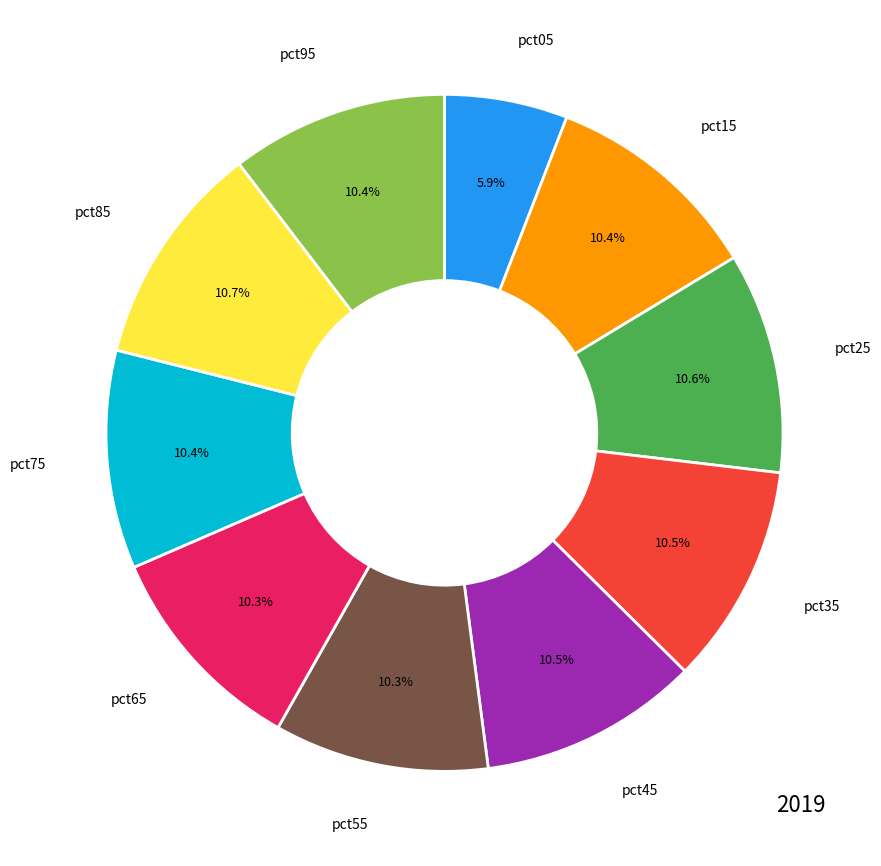

To the nearest percent, what is the difference between the largest and smallest slice percentages?

5%